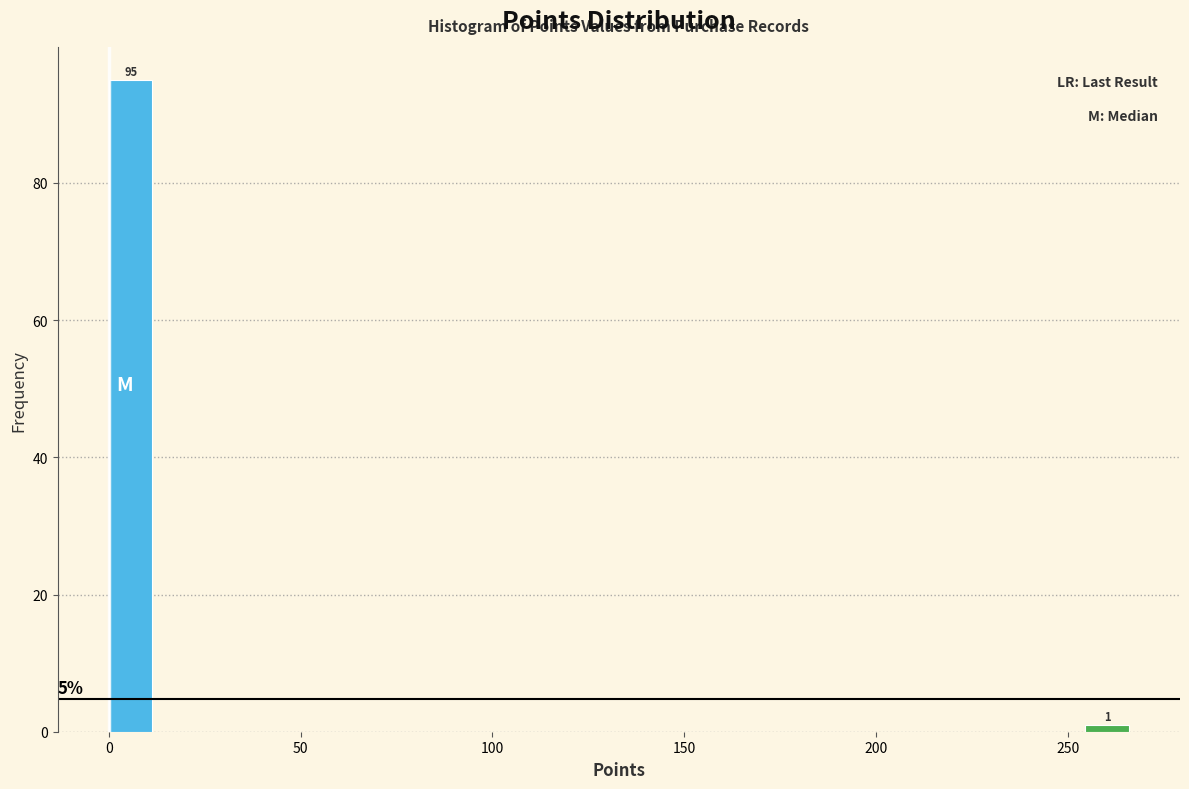

Read against the x-axis, roughly where is the centre of the tallest bar?

5